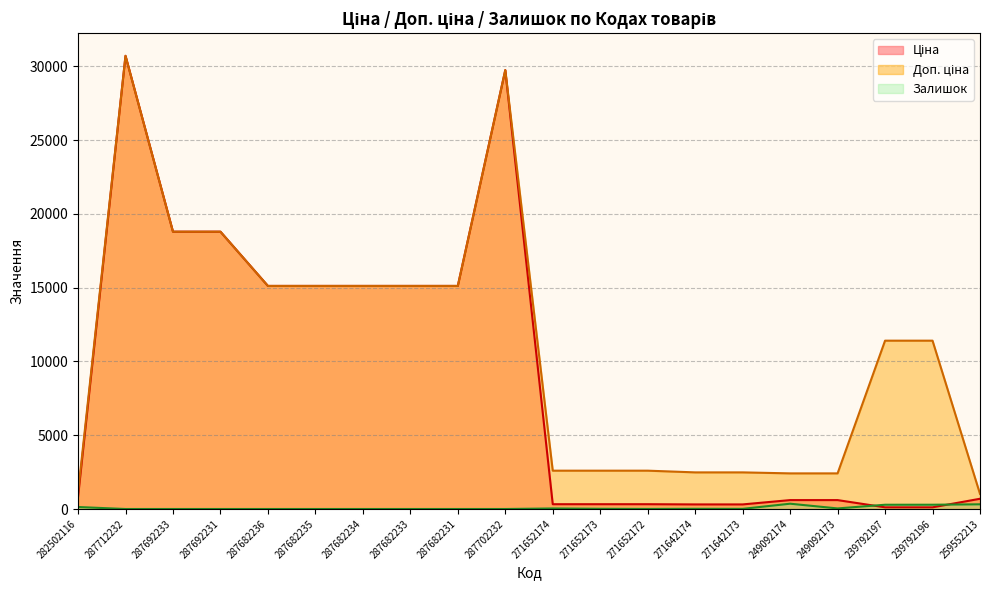

What is the lowest value of the Доп. ціна series?

1024.6